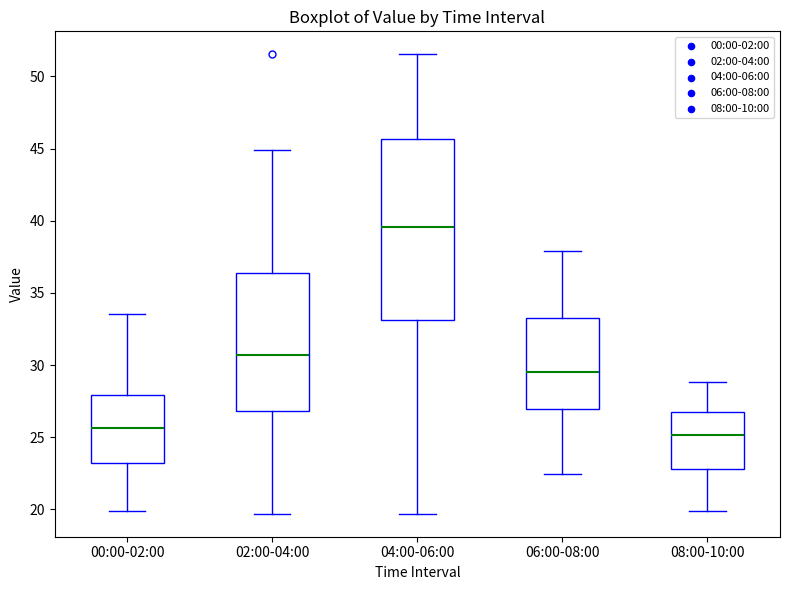

Where does the median line of the box for 06:00-08:00 sit on the y-axis? The values are not printed on the chart, so give them approximately, as read against the axis.

29.5